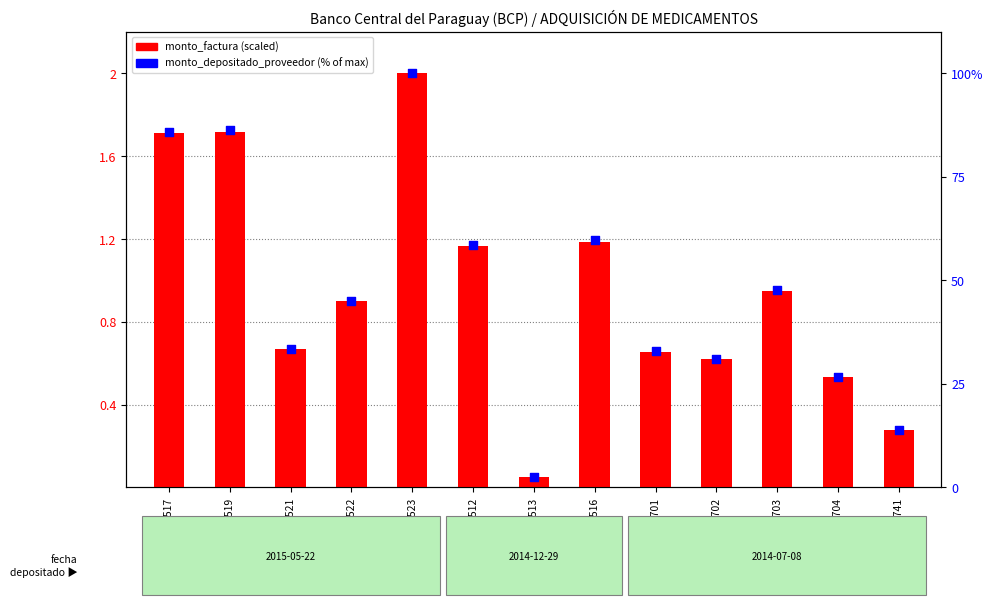

Which series contains the lowest Y value?

monto_factura (scaled)